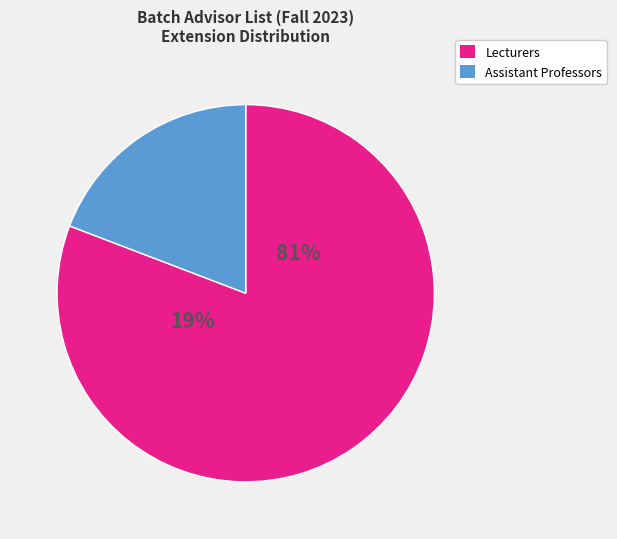

Is Dr. Nosheen Qamar the majority of the pie?

No